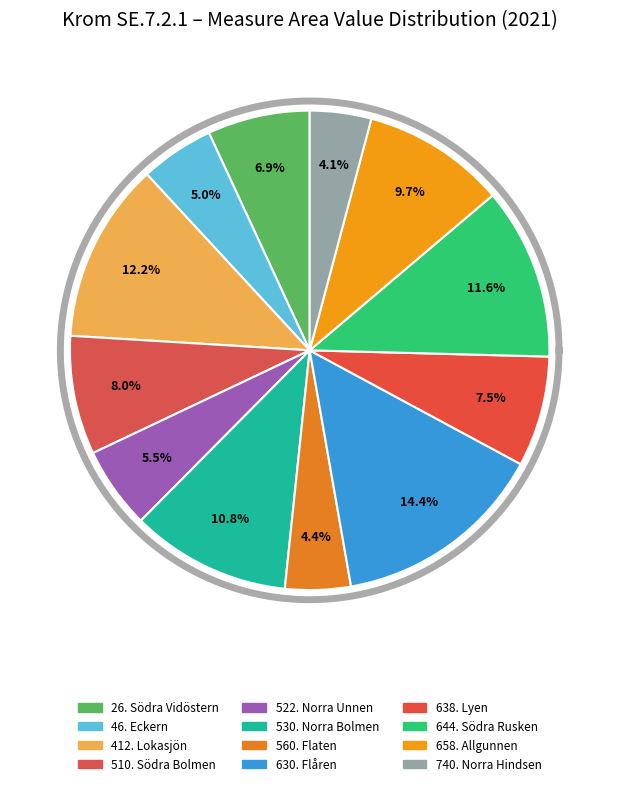

Is 412. Lokasjön the majority of the pie?

No